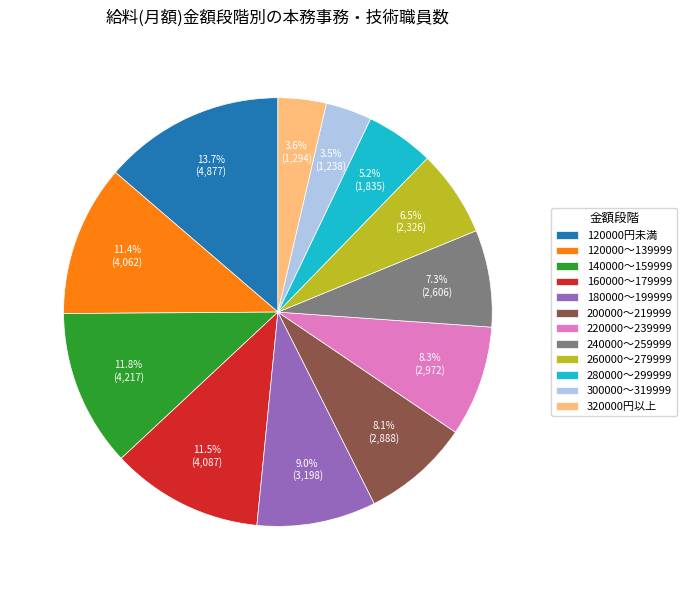

Combined, what portion of the pie is 260000～279999 and 120000円未満?

20.2%